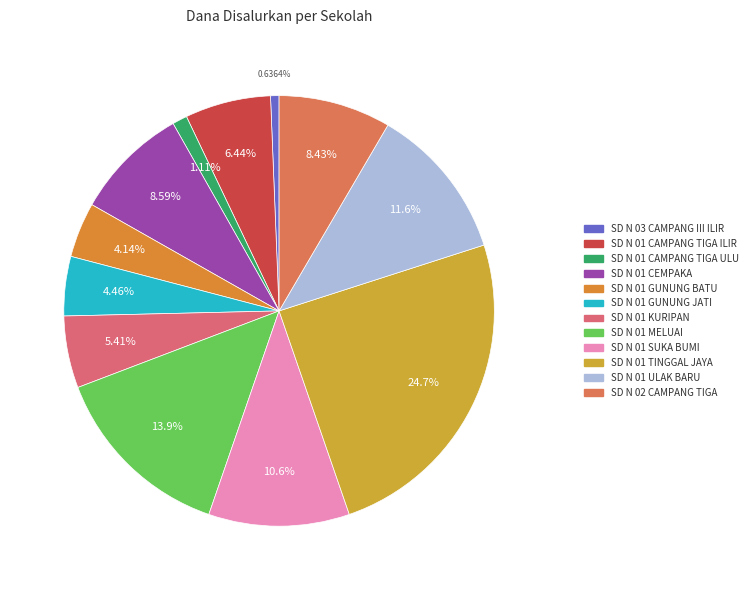

How many segments does this pie chart have?

12